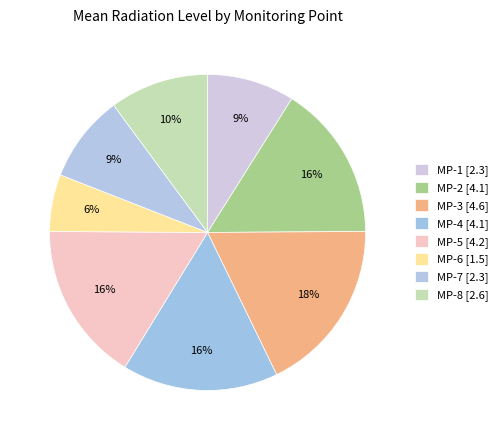

To the nearest percent, what is the difference between the largest and smallest slice percentages?

12%